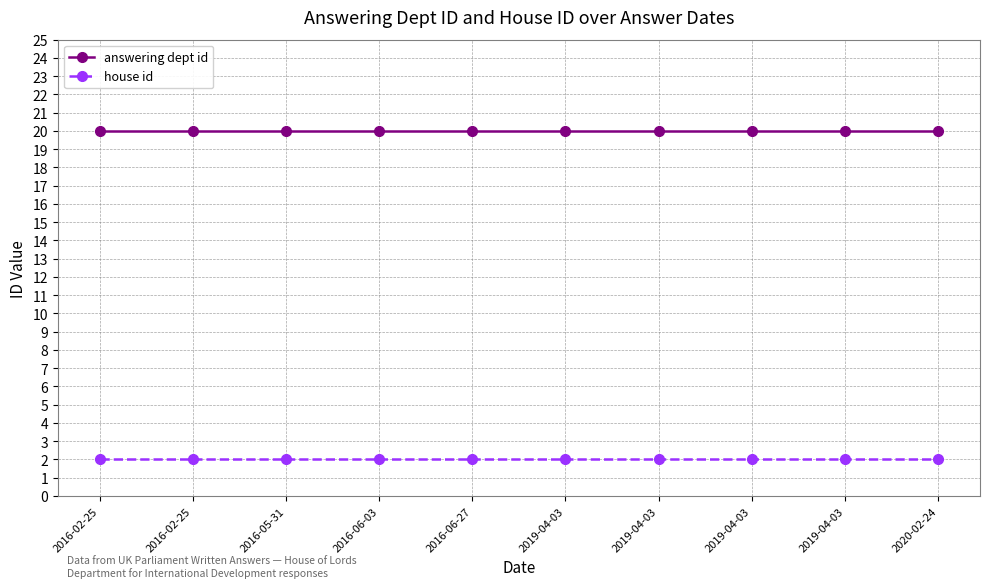

What is the value of the answering dept id point at the 9th from the left?

20